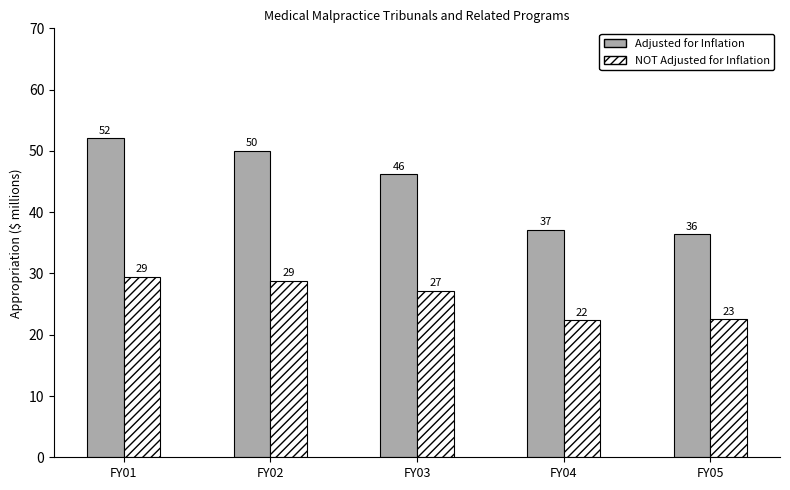

What is the total value across all series at FY05?

58.9